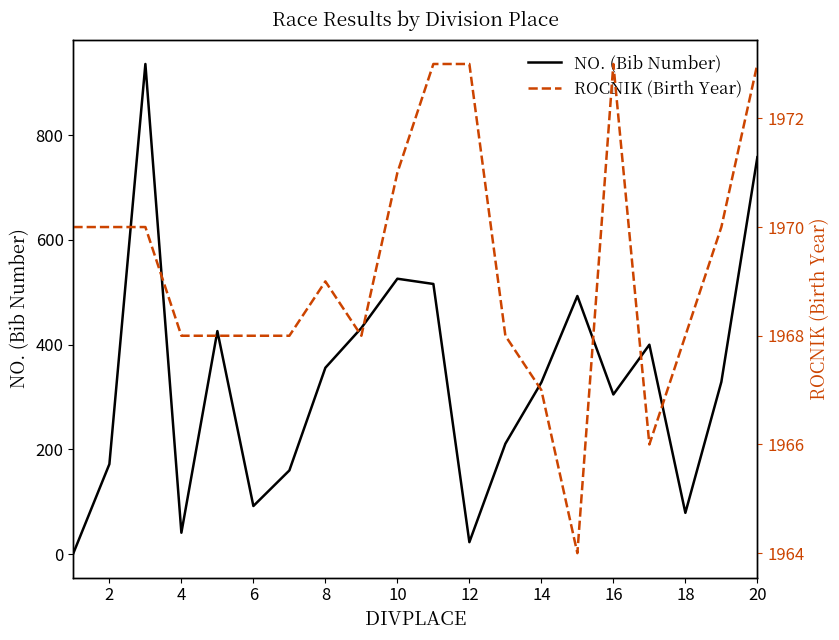

How many values in the ROCNIK (Birth Year) series are below 1969?

10